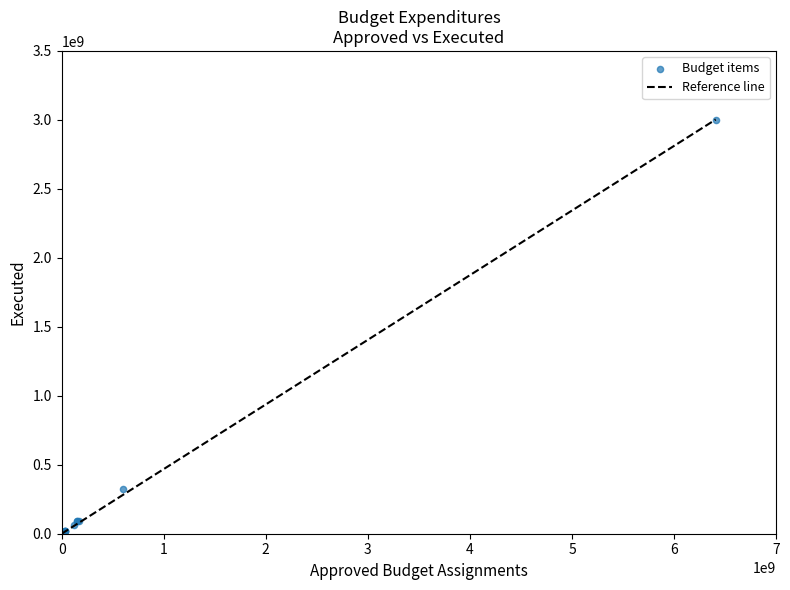

What Y value in the scatter plot is closest to 1501440230?

320622391.0